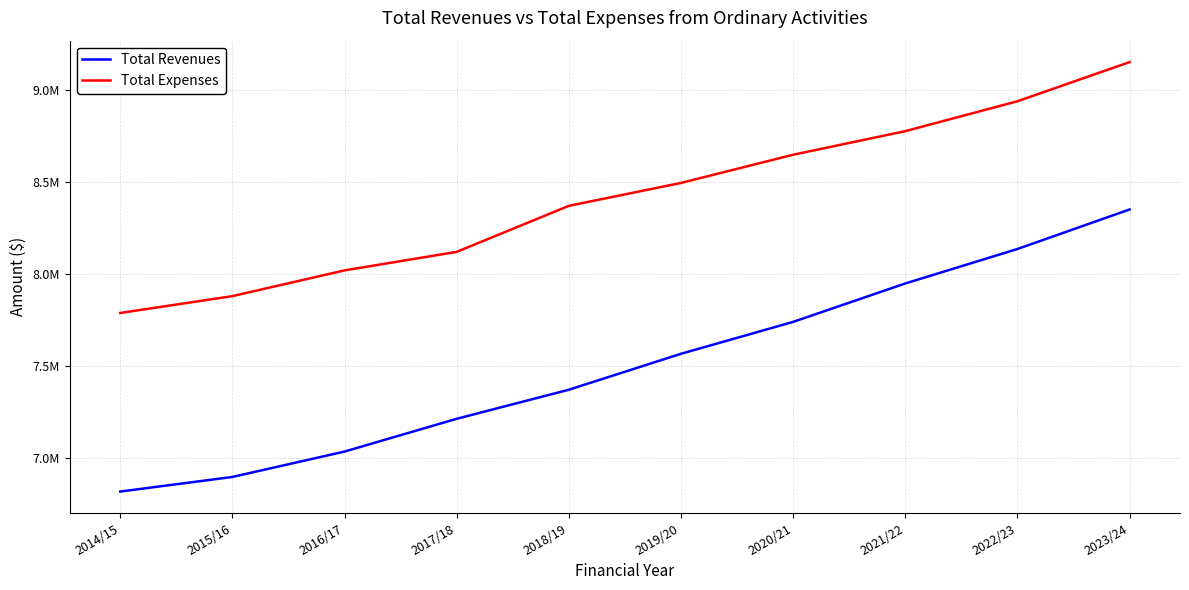

Is it true that Total Revenues equals 7566391 at 2019/20?

True